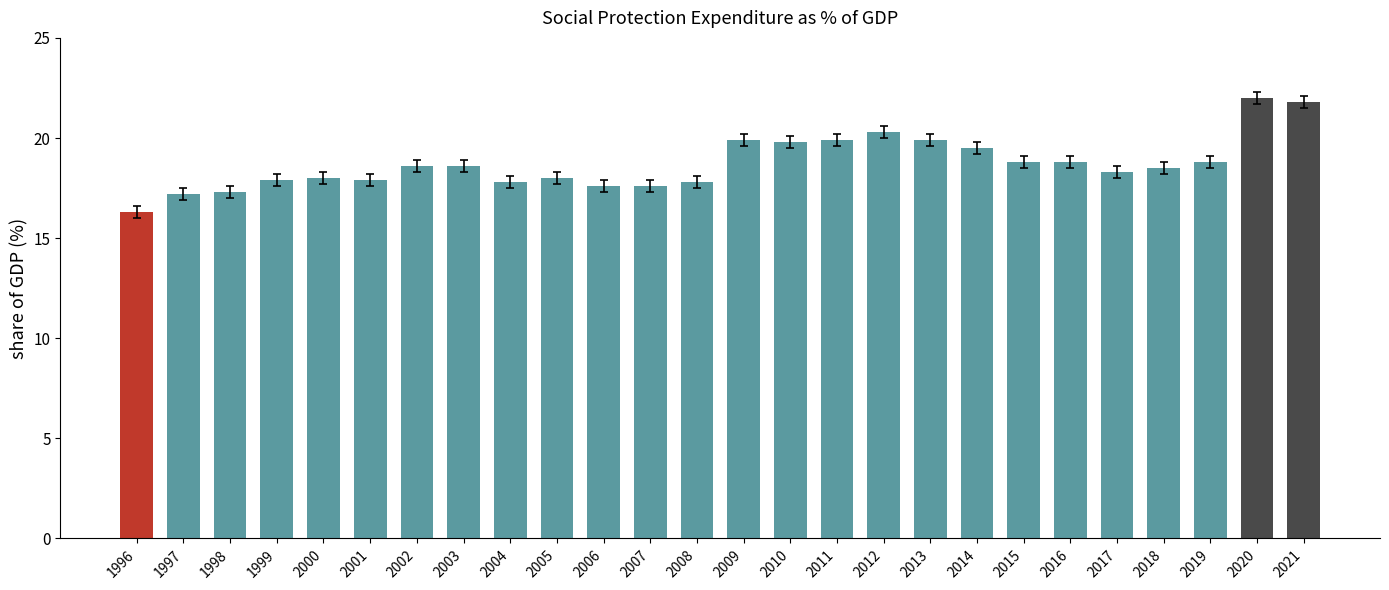

What is the sum of all values?

486.9